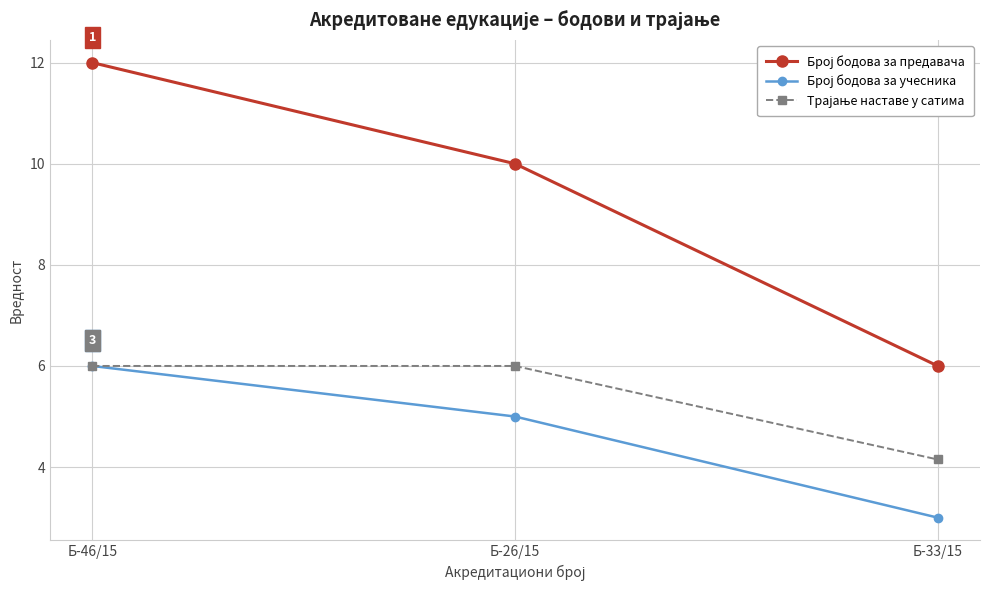

What is the difference between the highest and lowest values at Б-46/15?

6.0